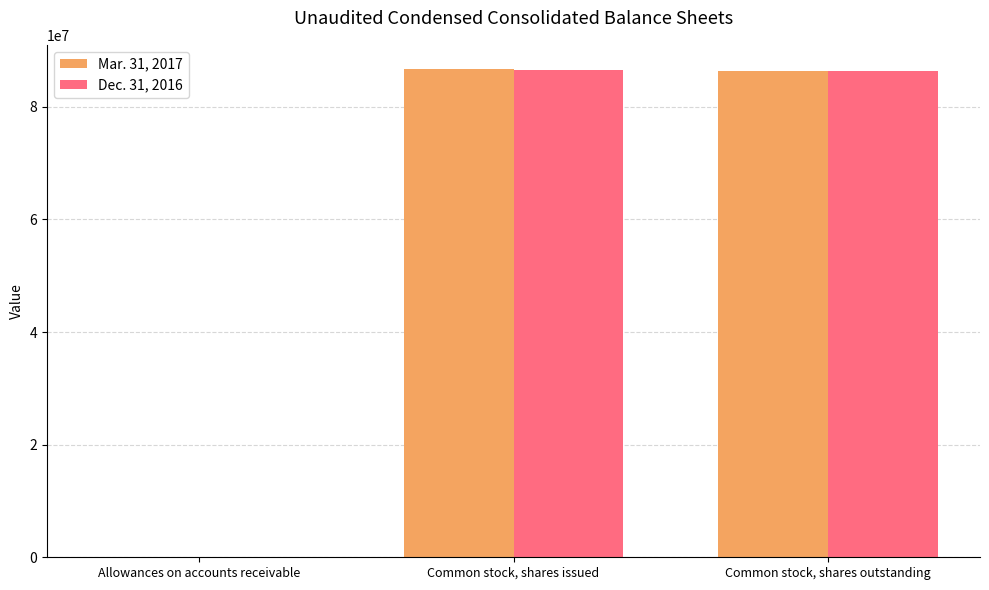

What is the maximum value shown in the chart?

86683161